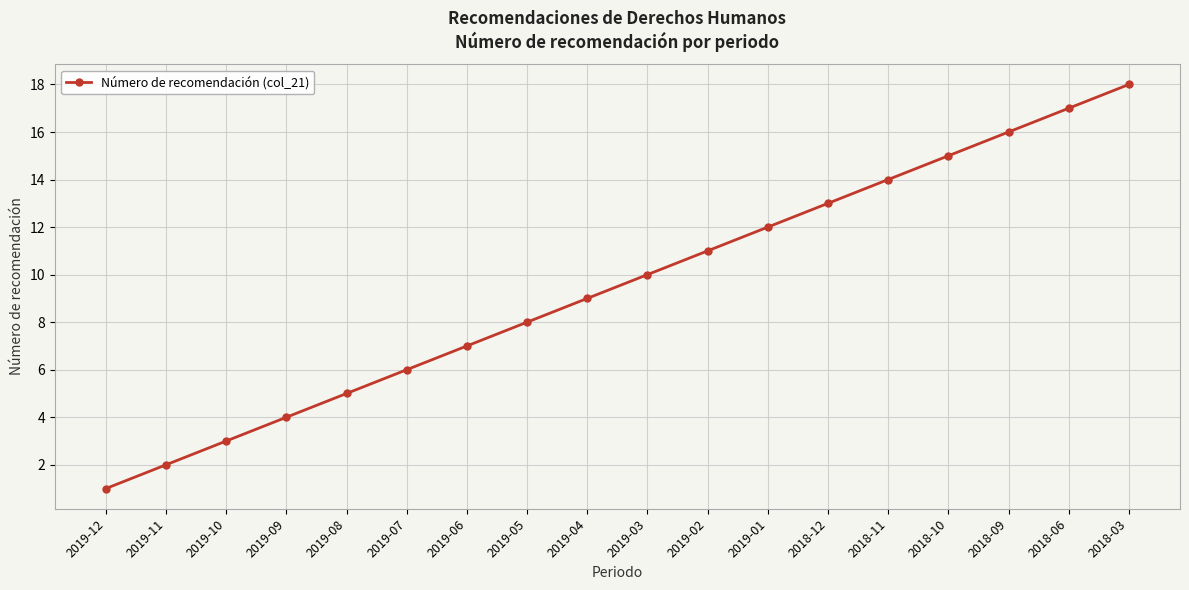

What is the sum of all values?

171